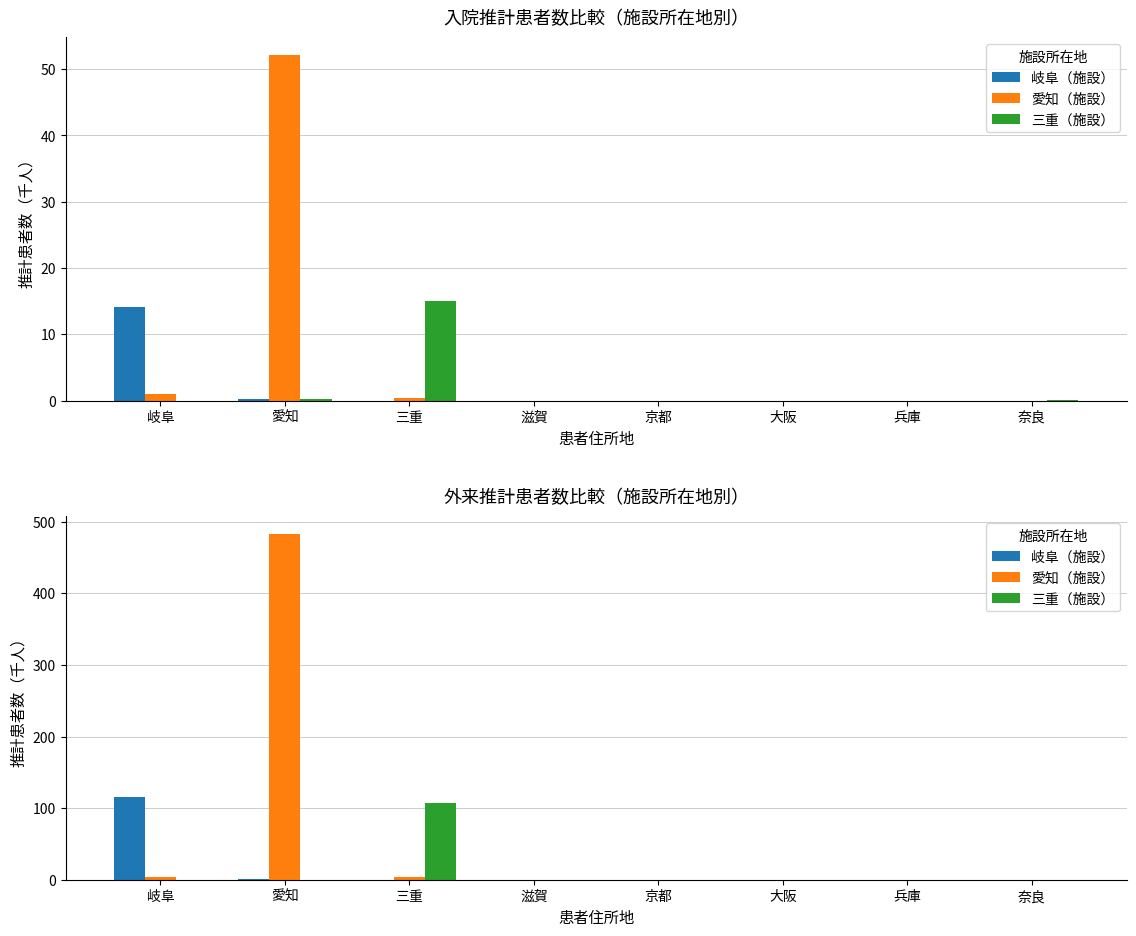

What is the average value of the 三重（施設） series?

13.4